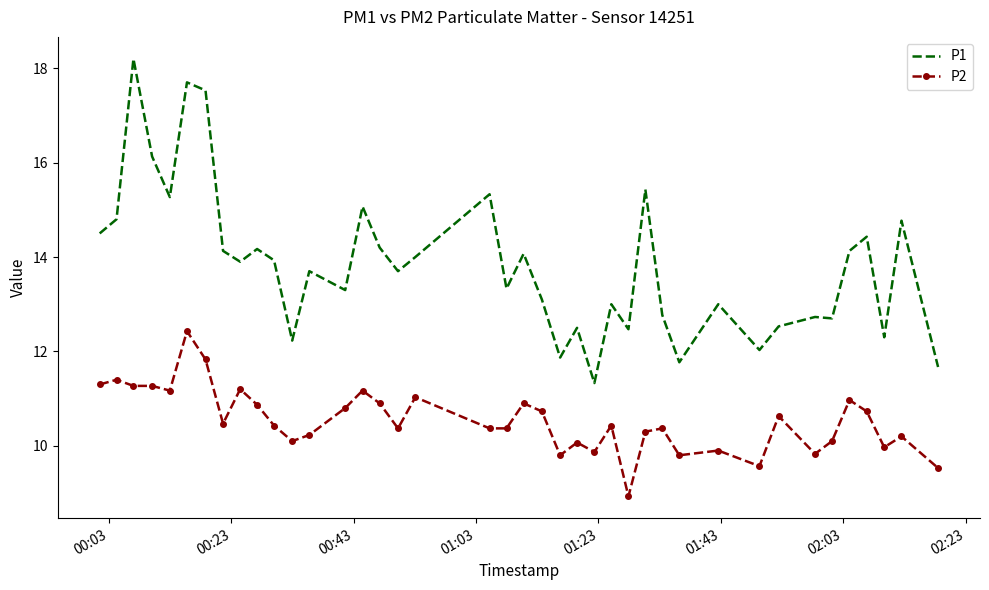

Which series has the largest range (max minus min)?

P1